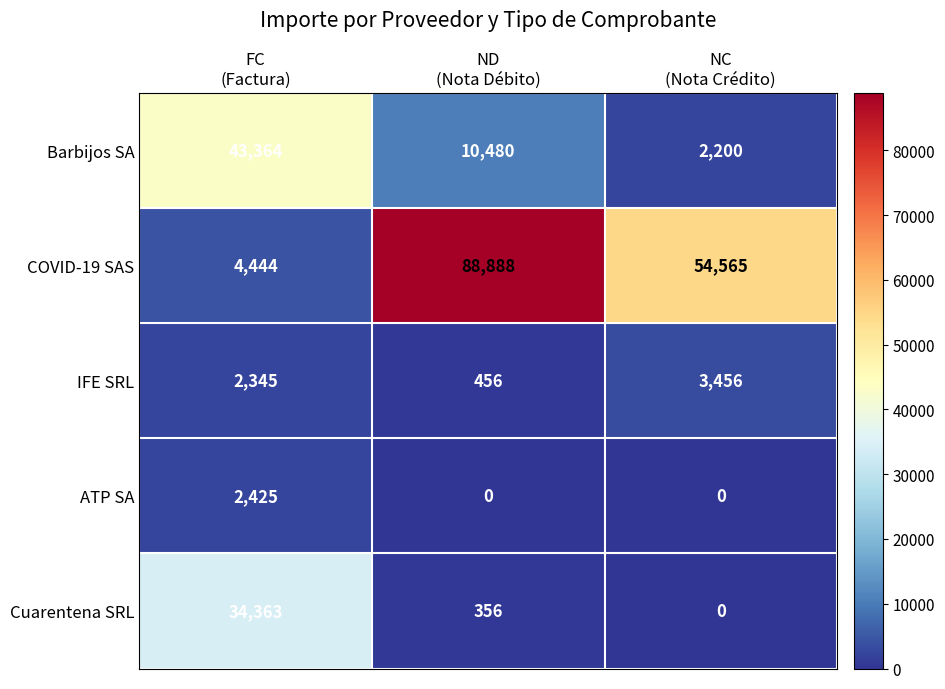

What is the sum of all ATP SA values?

2425